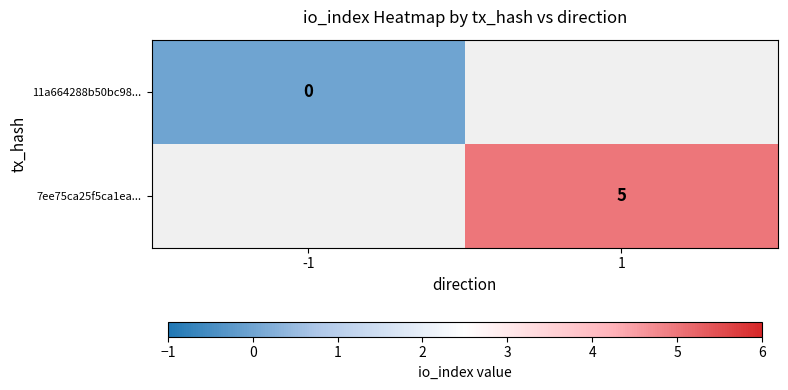

Is it true that 7ee75ca25f5ca1ea... equals 5 at 1?

True